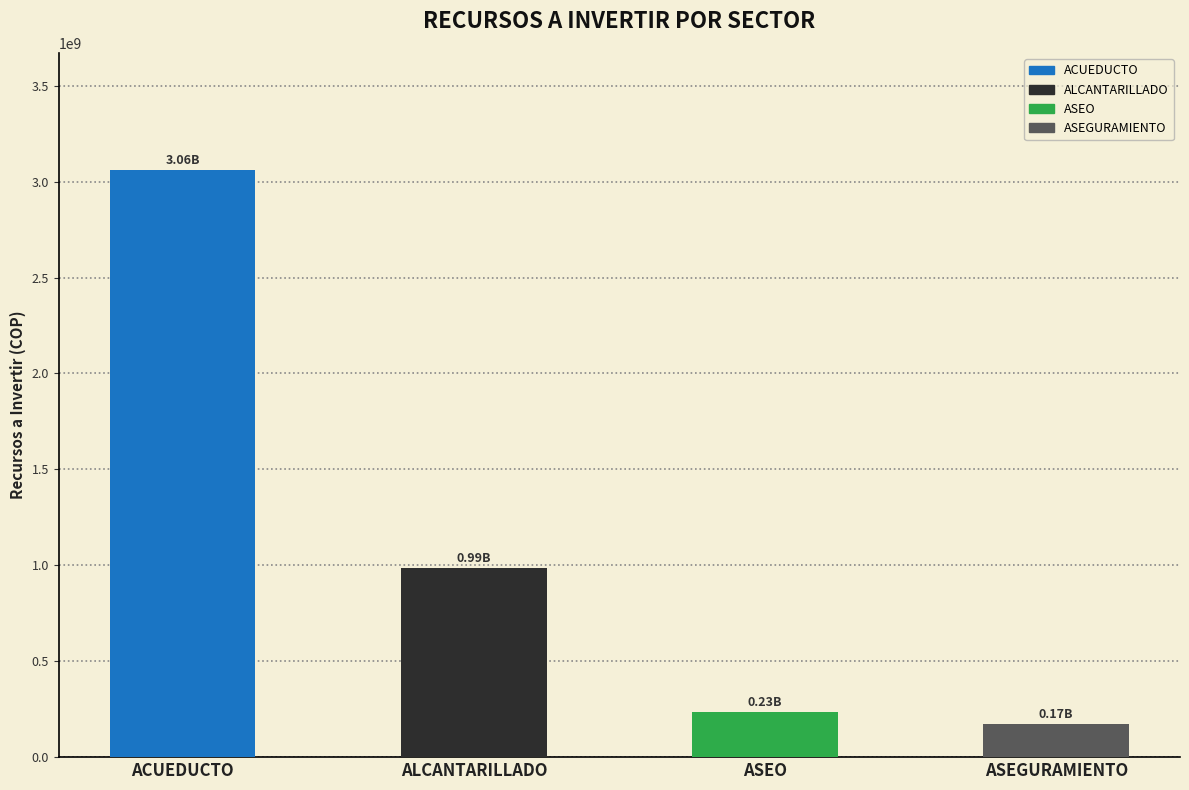

What is the value of the 3rd bar from the left?

235000000